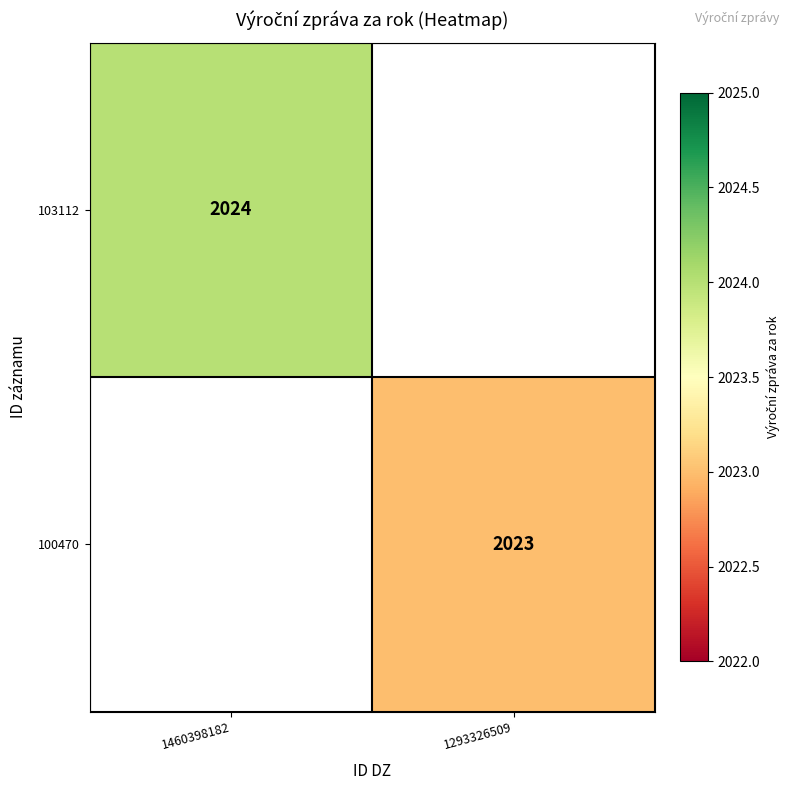

The 100470 series shows 924 at 1293326509. True or false?

False